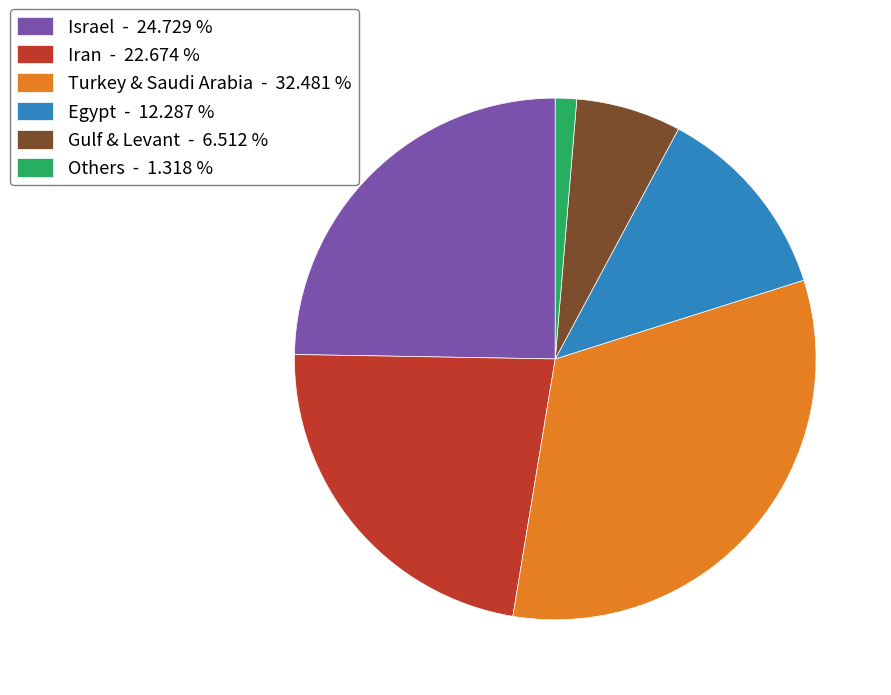

Rank the categories by value from highest to lowest.

Turkey & Saudi Arabia - 32.481 %, Israel - 24.729 %, Iran - 22.674 %, Egypt - 12.287 %, Gulf & Levant - 6.512 %, Others - 1.318 %